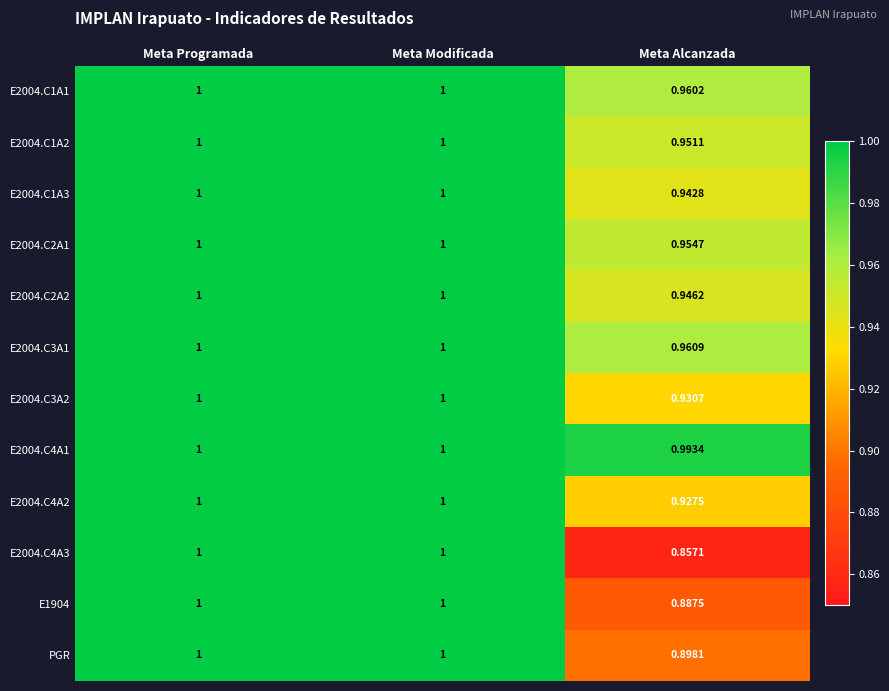

Which category has the lowest value across all series?

Meta Alcanzada